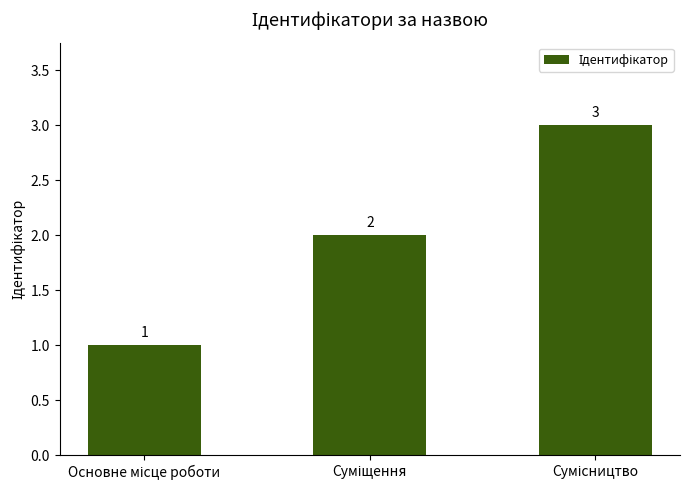

Count the values in the range 1 to 3.

3